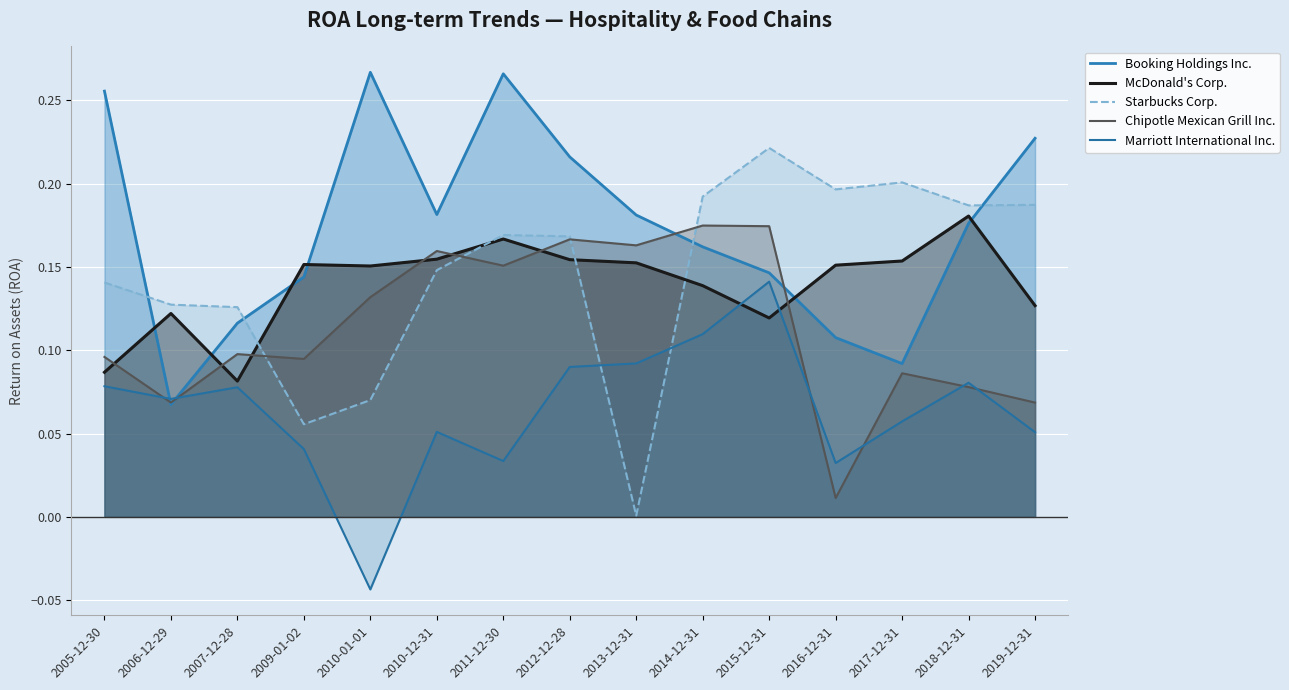

What are all the series names shown in the legend?

Booking Holdings Inc., McDonald's Corp., Starbucks Corp., Chipotle Mexican Grill Inc., Marriott International Inc.